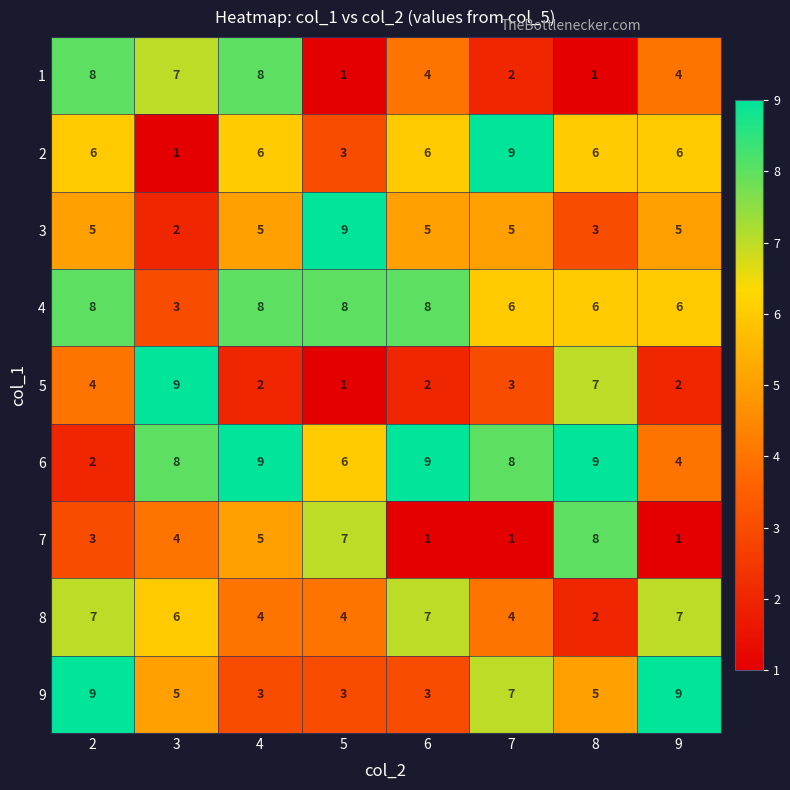

How many data points in 6 are less than 8?

3